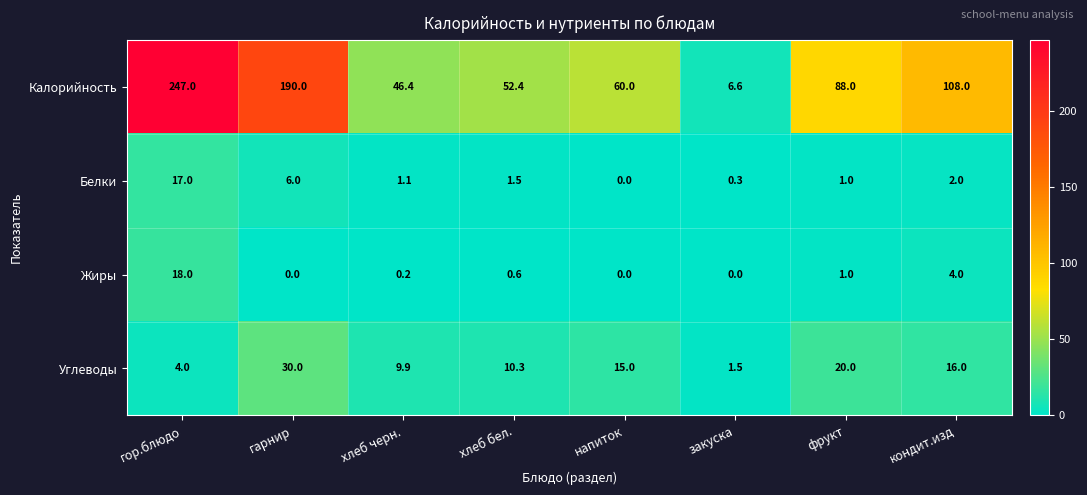

List the series in order of their peak value, highest first.

Калорийность, Углеводы, Жиры, Белки